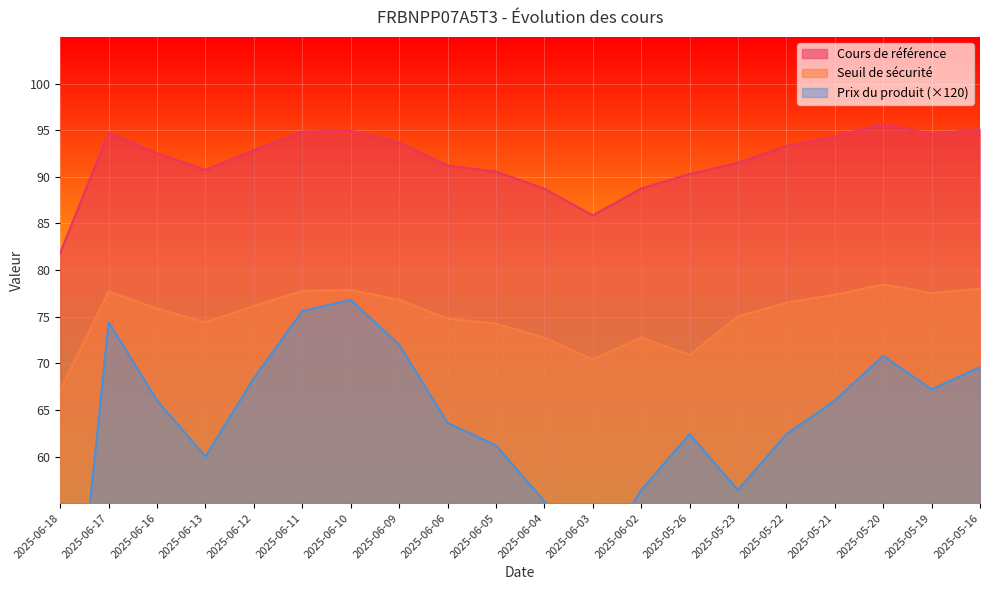

What is the value of the Cours de référence point at the 12th from the left?

85.9